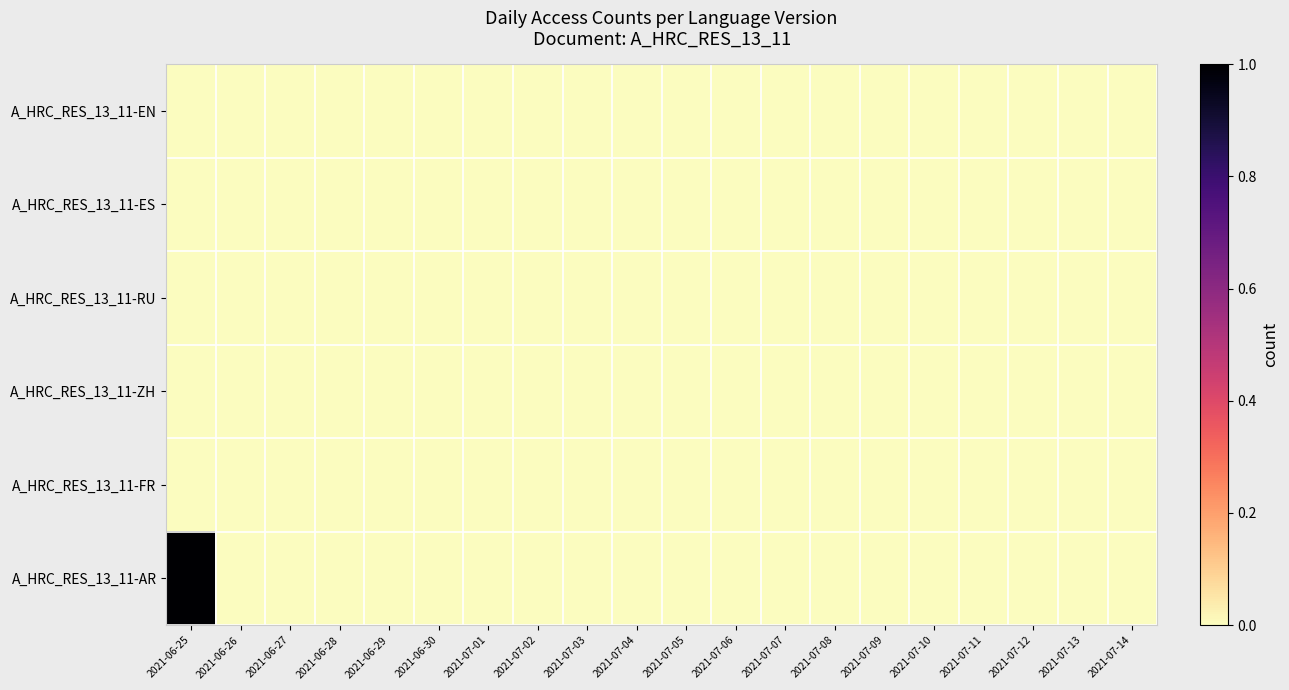

Which series has the largest range (max minus min)?

A_HRC_RES_13_11-AR